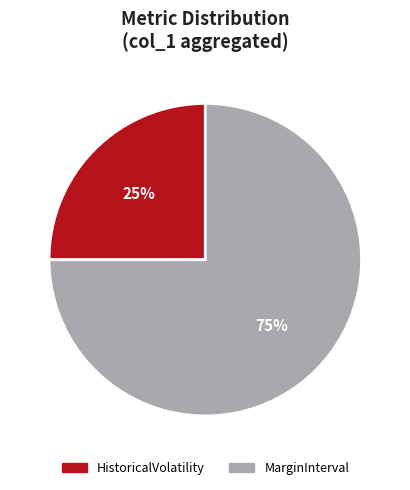

How many slices are in this pie chart?

2